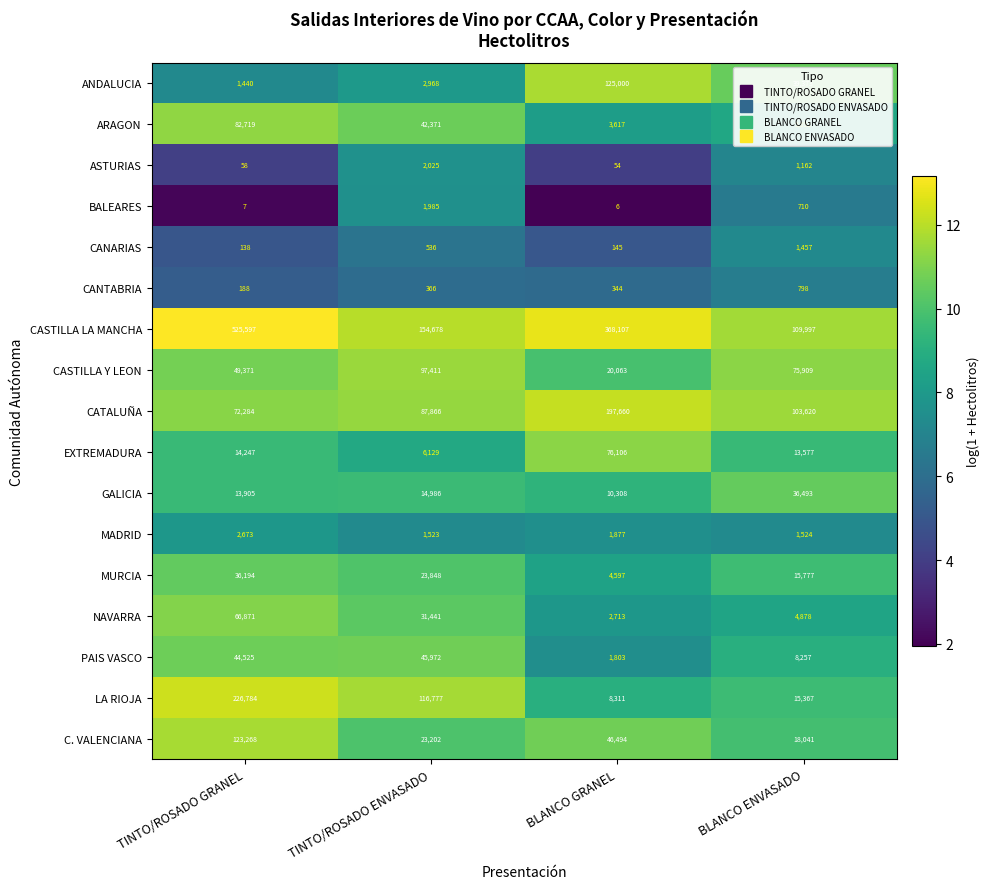

What is the total value across all series at BLANCO ENVASADO?

452632